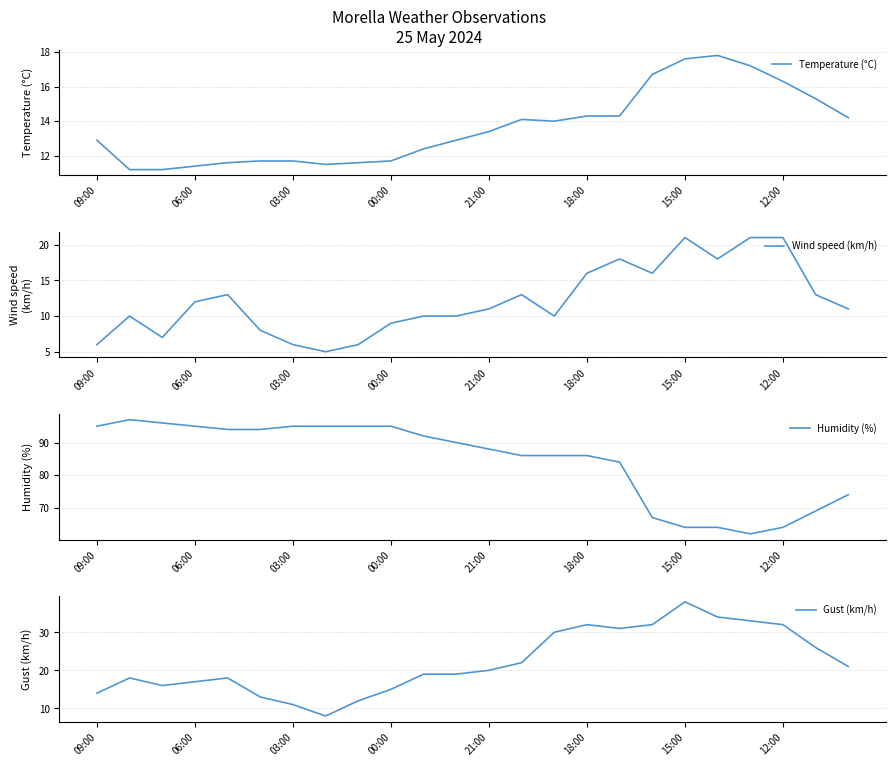

Read the Humidity (%) value at 00:00.

95.0